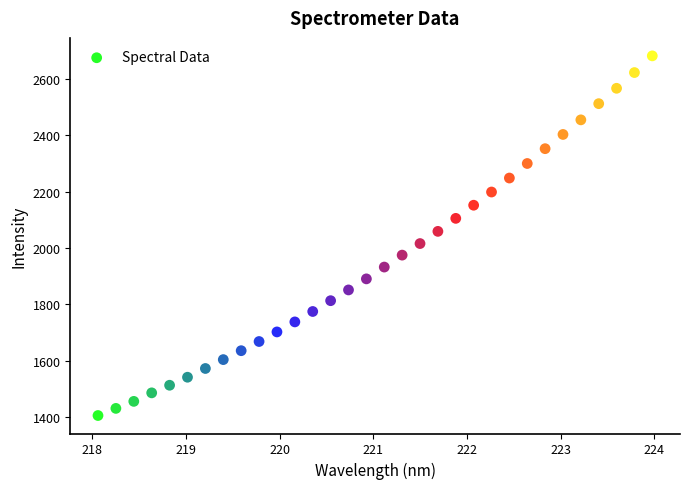

What is the range of X values (max minus min)?

5.9